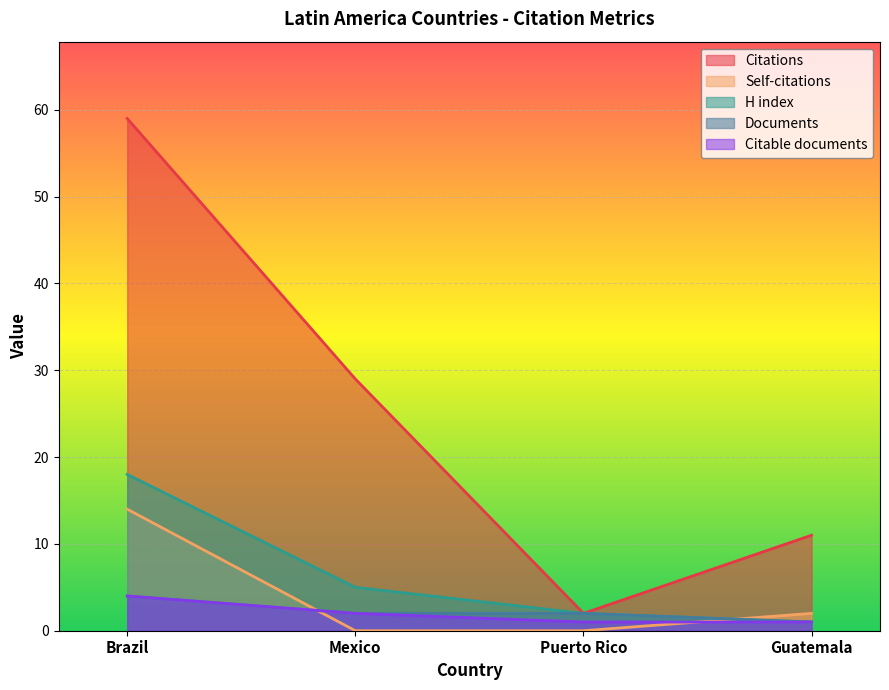

Reading left to right, transcribe all the data shown in this chart.

Citations: Brazil=59	Mexico=29	Puerto Rico=2	Guatemala=11
Self-citations: Brazil=14	Mexico=0	Puerto Rico=0	Guatemala=2
H index: Brazil=18	Mexico=5	Puerto Rico=2	Guatemala=1
Documents: Brazil=4	Mexico=2	Puerto Rico=2	Guatemala=1
Citable documents: Brazil=4	Mexico=2	Puerto Rico=1	Guatemala=1